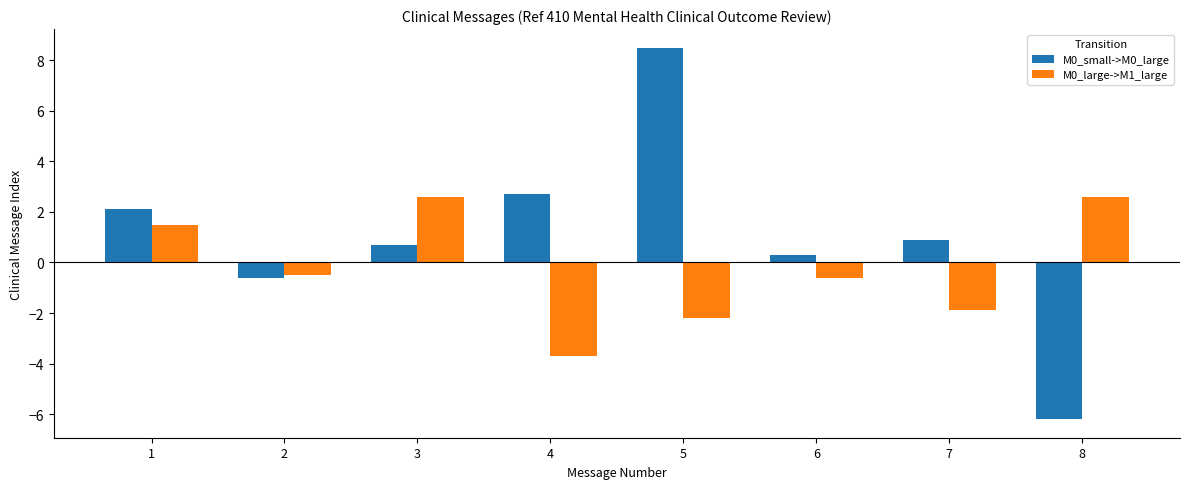

How many values in M0_large->M1_large are below zero?

5